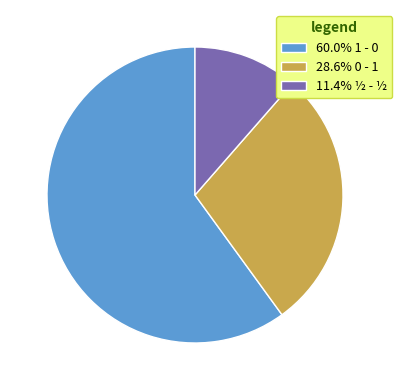

How many slices are in this pie chart?

3